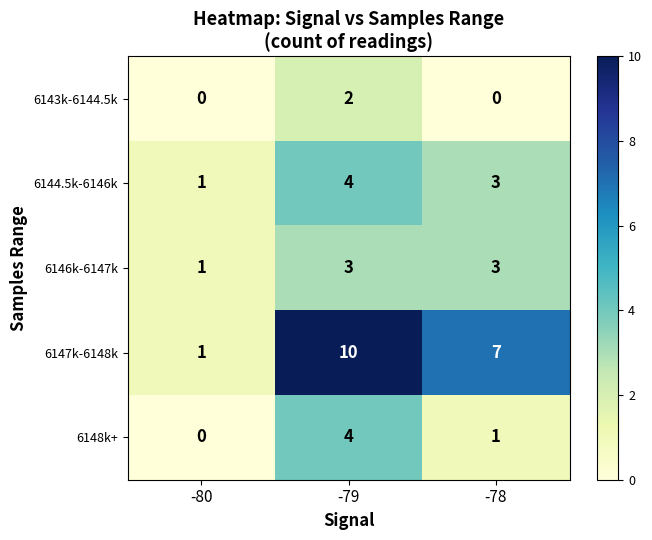

At how many categories does at least one series exceed 6?

2